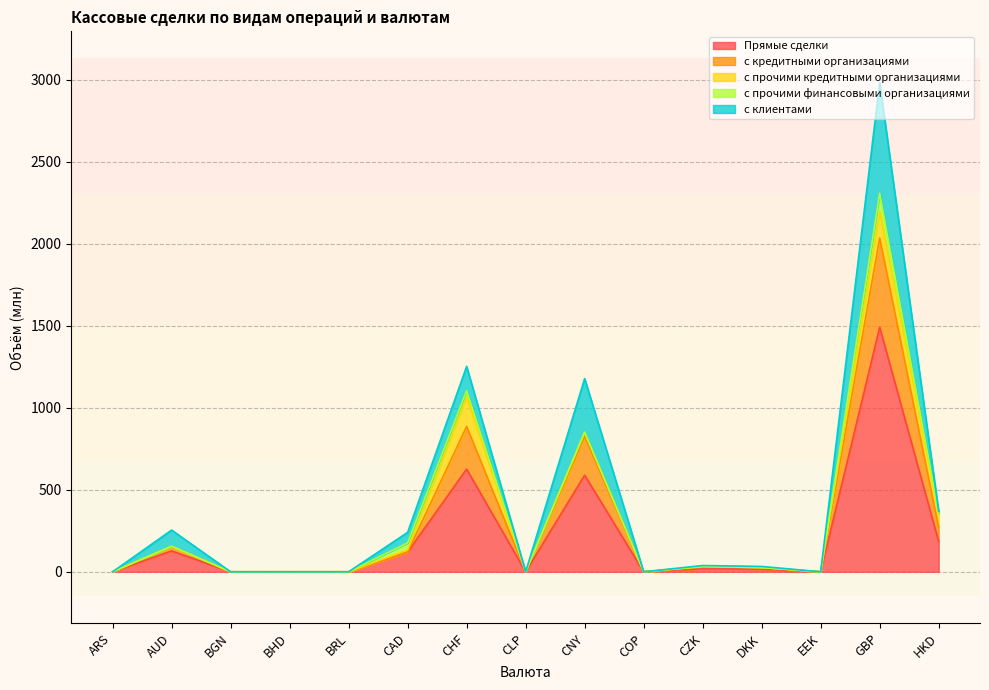

At which label does с кредитными организациями reach its peak?

GBP